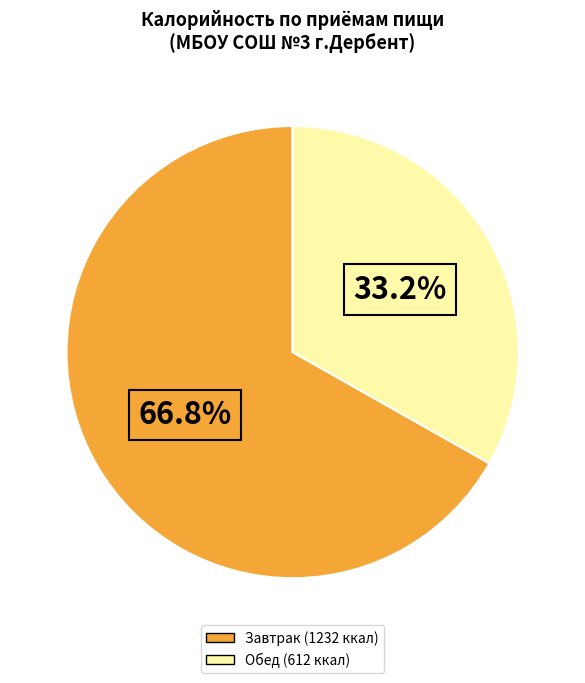

Is there any slice that represents more than half of the pie?

Yes